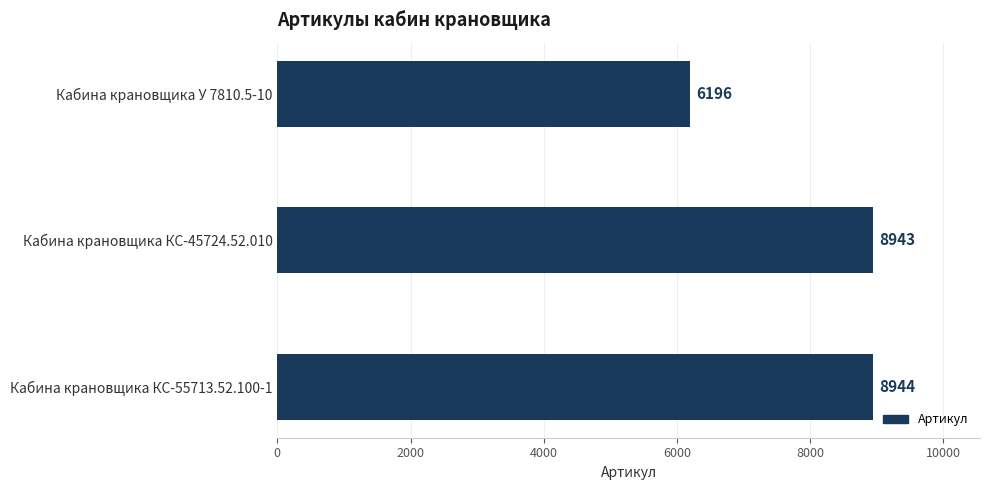

The value at Кабина крановщика У 7810.5-10 is 6196. True or false?

True